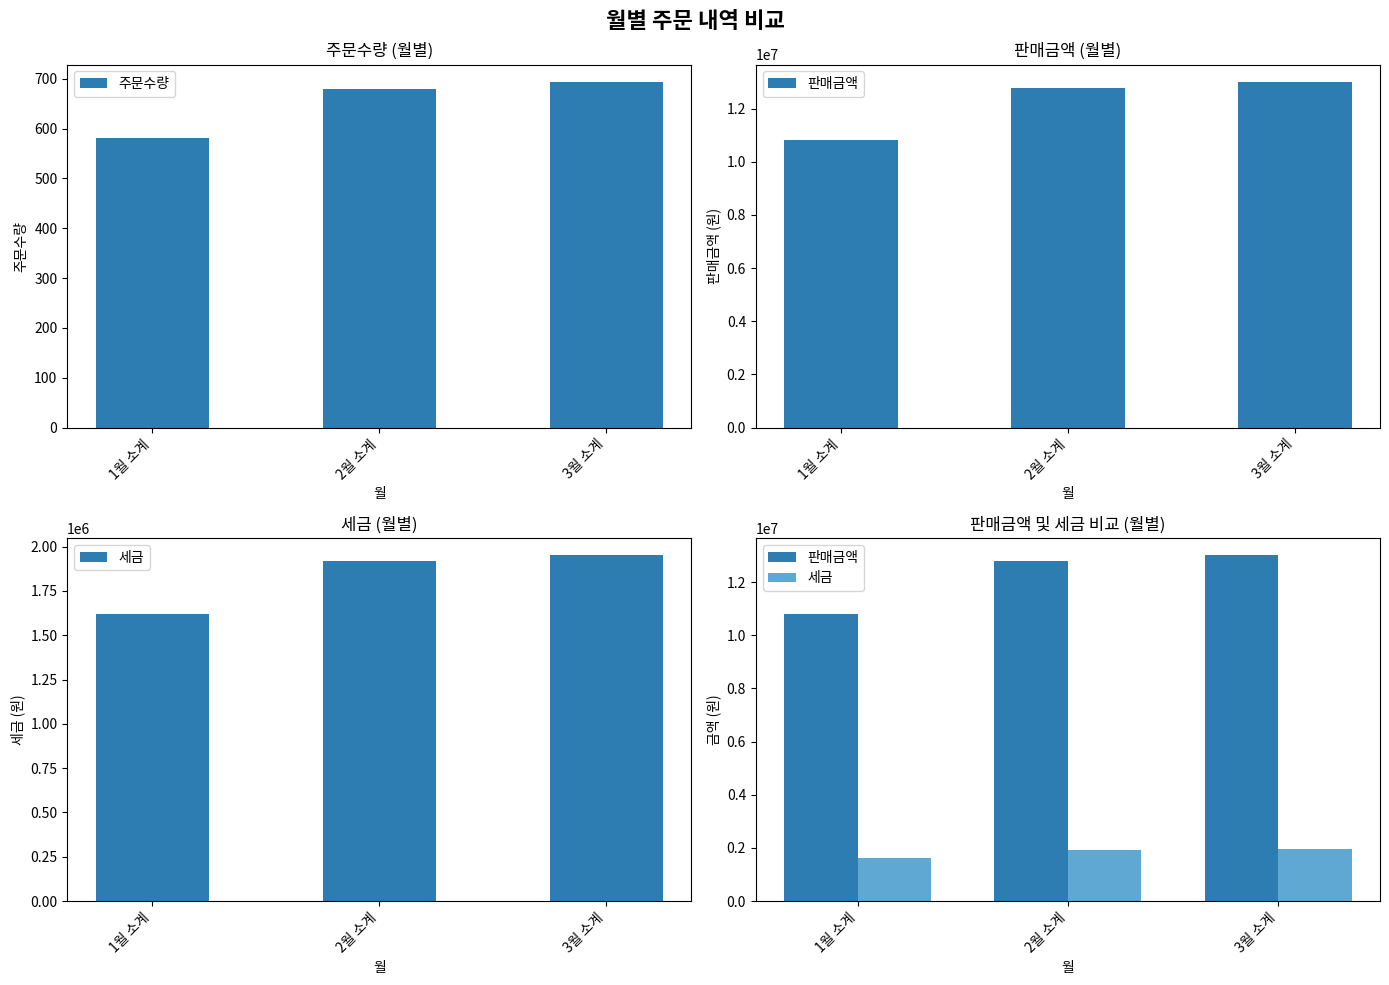

What are all the series names shown in the legend?

주문수량, 판매금액, 세금